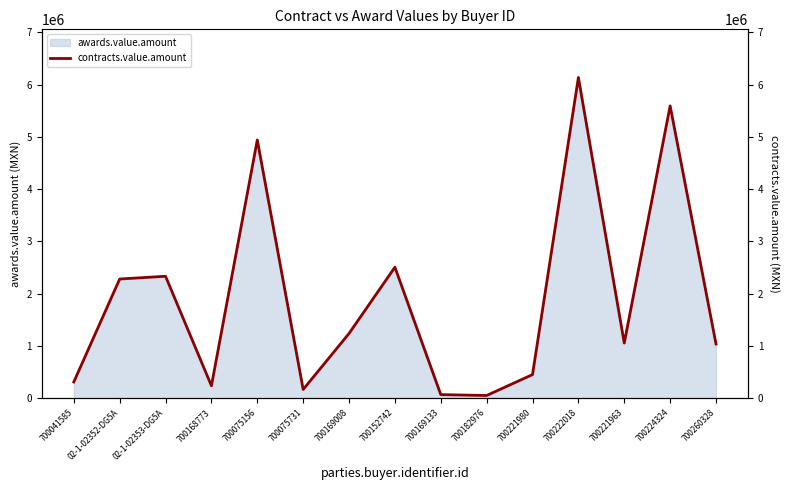

How many interior local valleys (lower than both neighbors) does the data have?

4